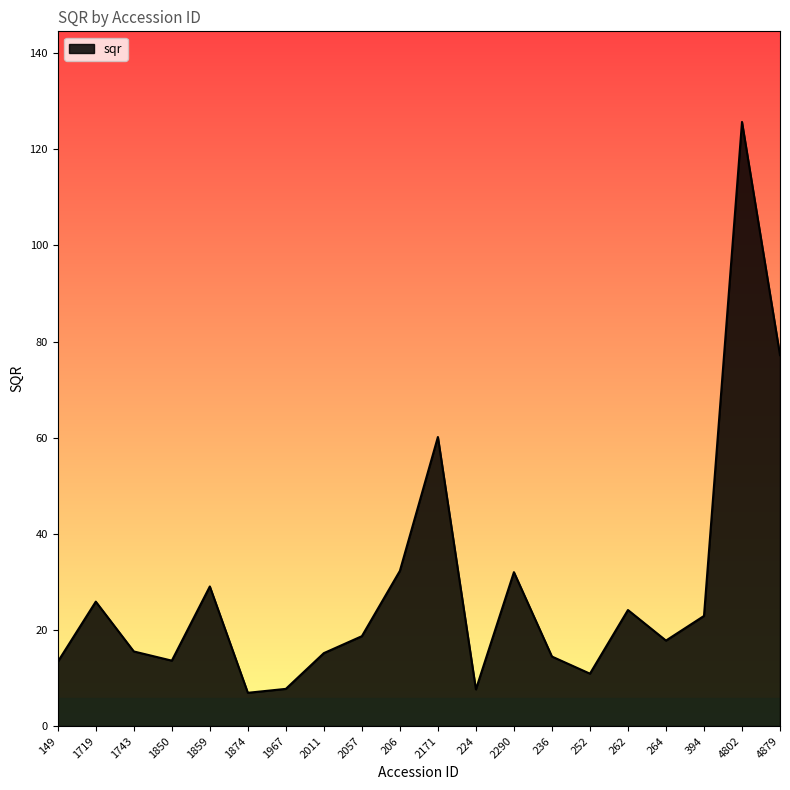

Does the chart display data point markers on the line(s)?

No